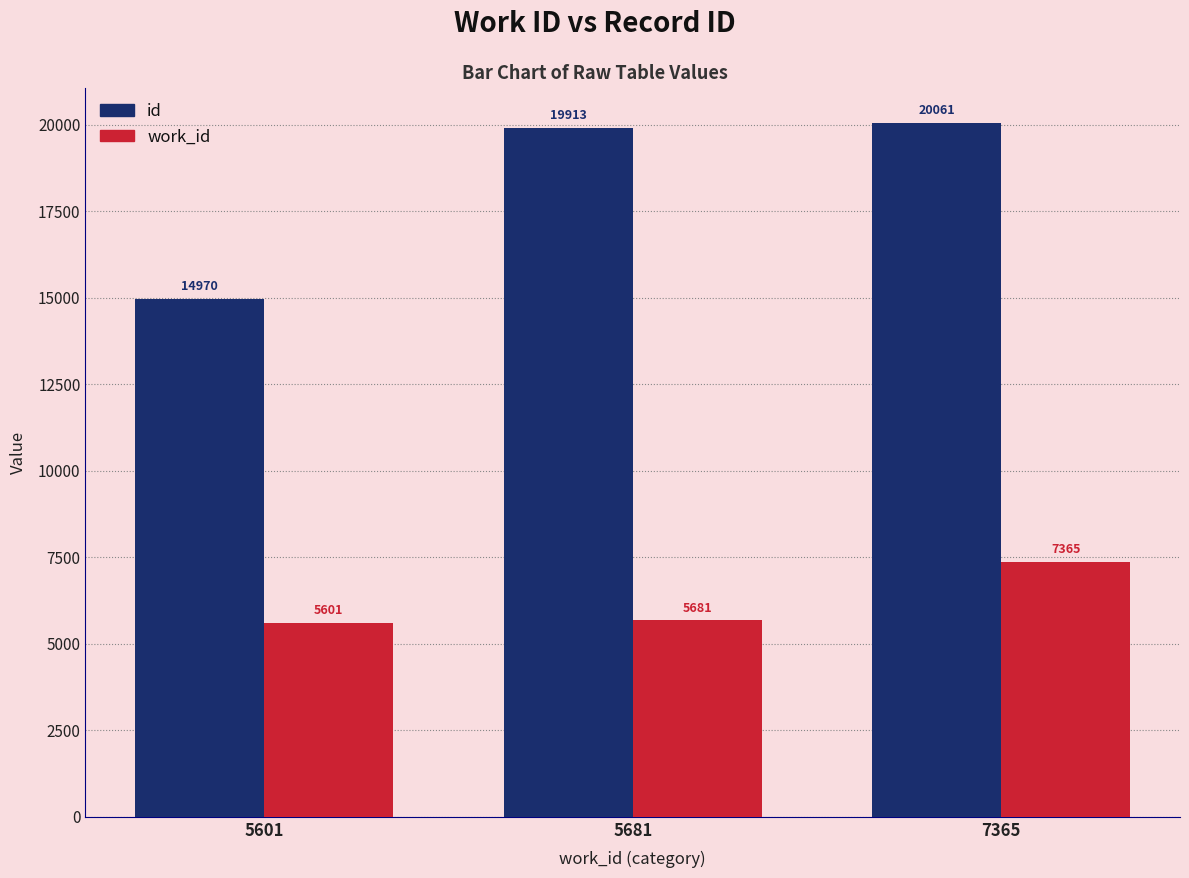

Which series has the widest spread of values?

id